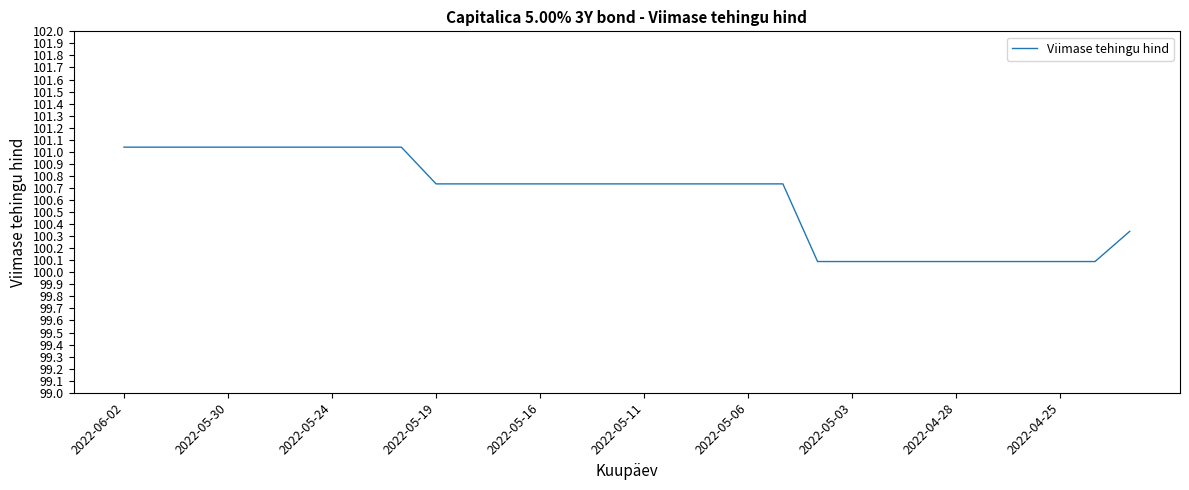

Does the chart display data point markers on the line(s)?

No